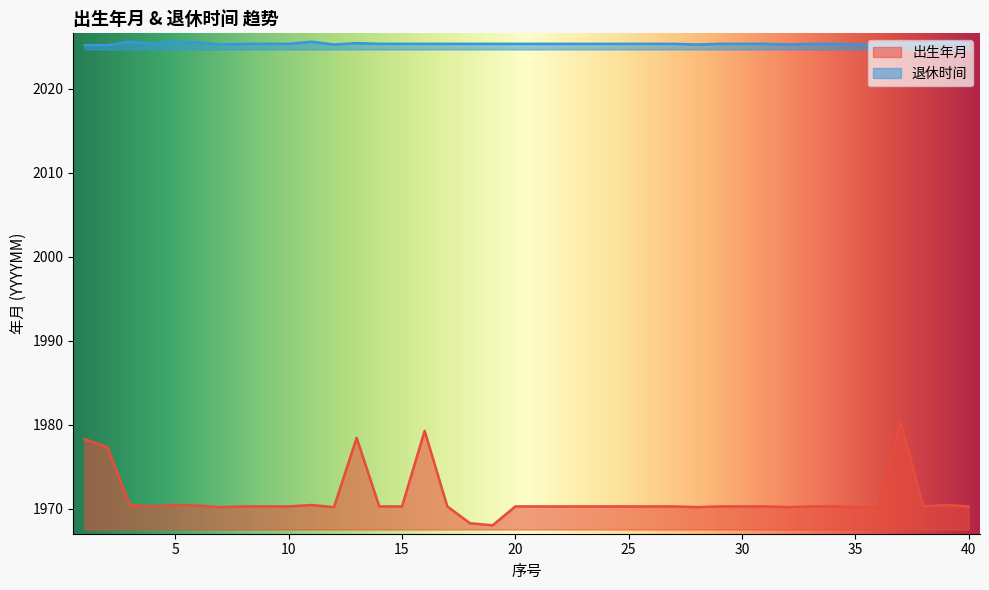

What is the maximum value shown in the chart?

2025.6